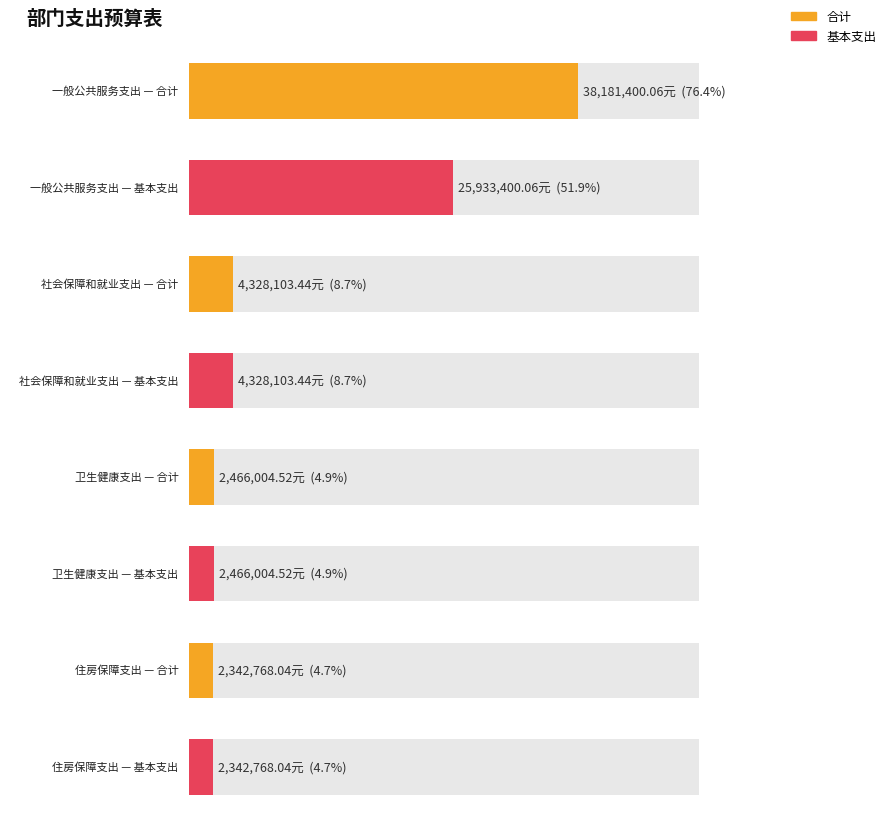

What is the difference between the maximum and minimum values in the 基本支出 series?

23590632.0